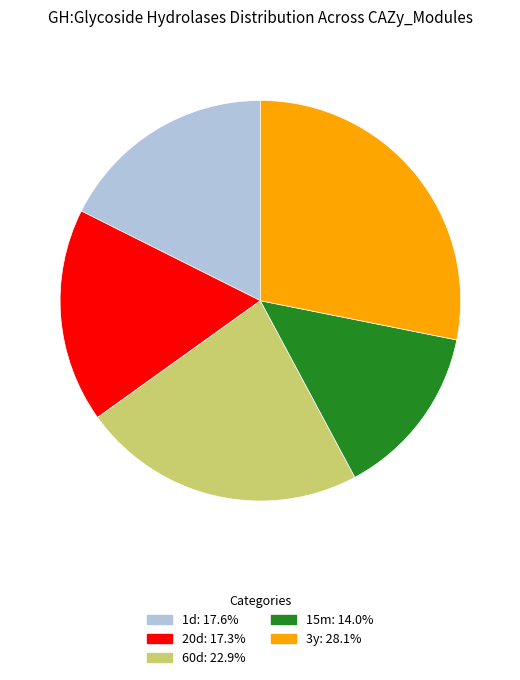

How many slices are in this pie chart?

5